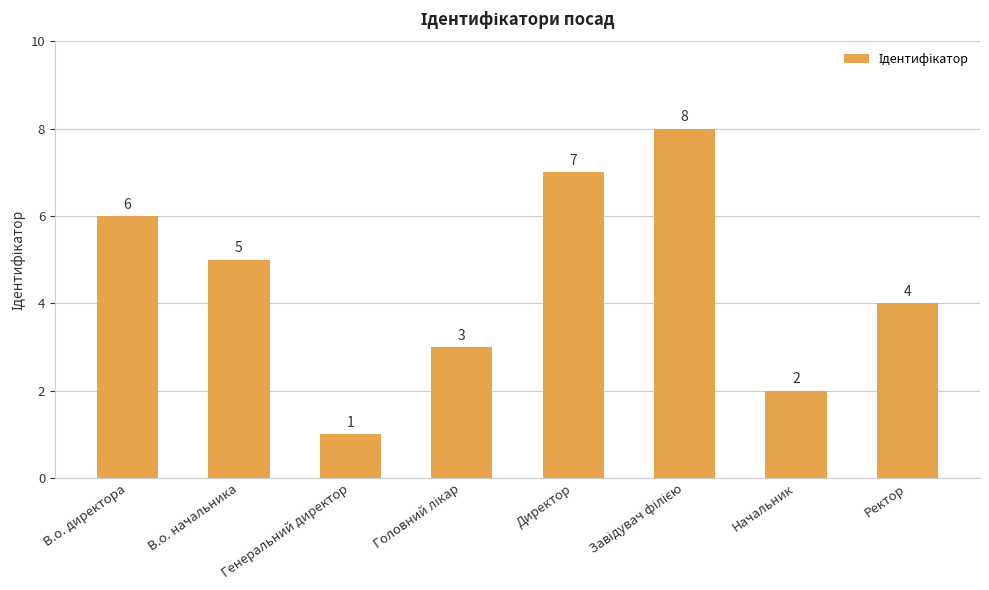

Where does the data first go above 5?

В.о. директора